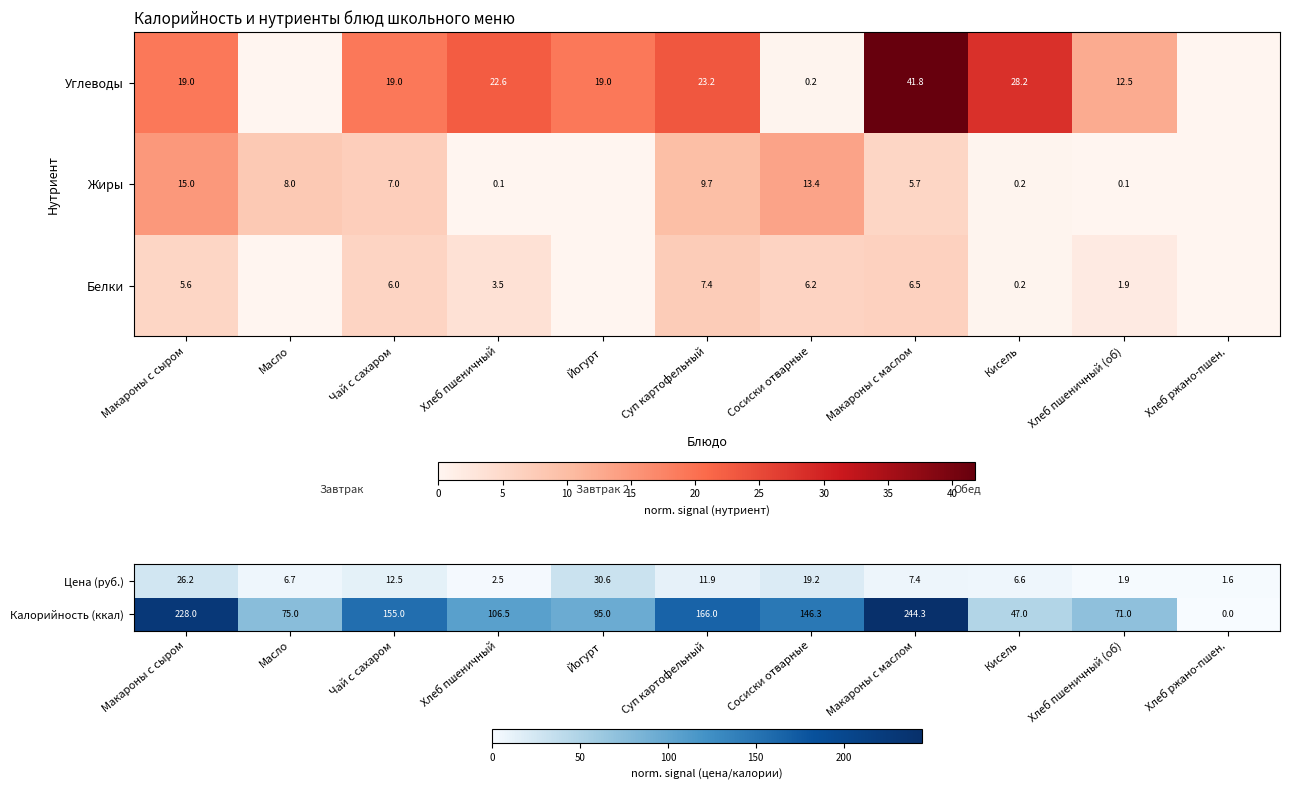

The Углеводы series shows 19.0 at Макароны с сыром. True or false?

True